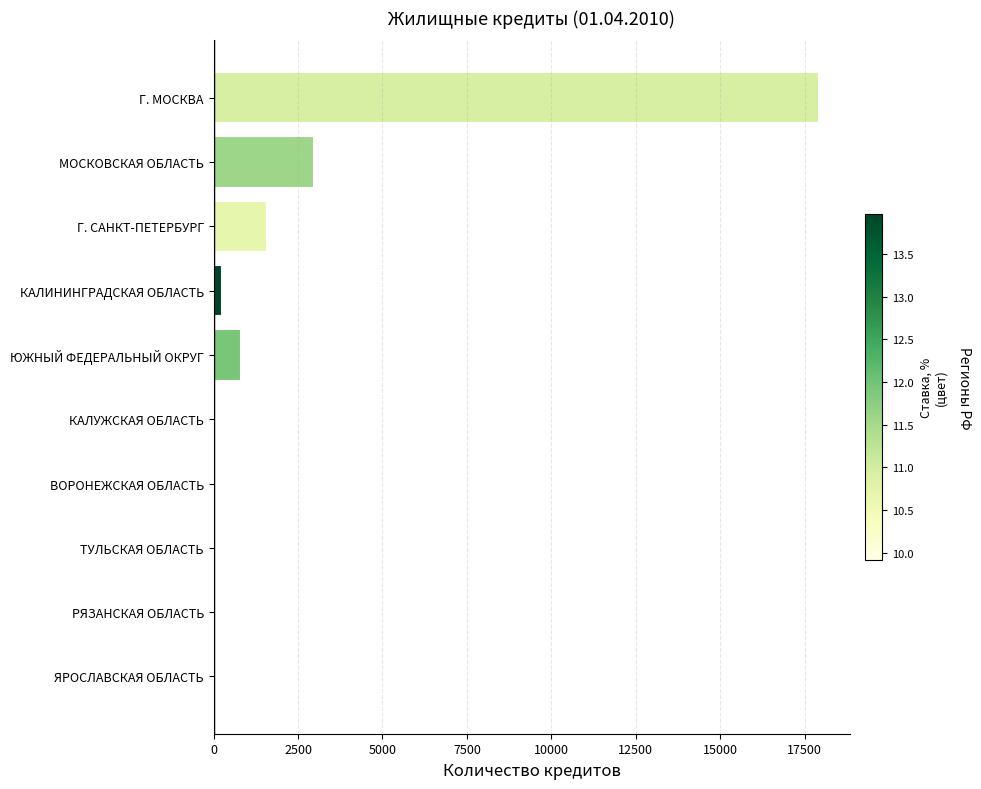

At which category does the chart reach its peak across all series?

Г. МОСКВА